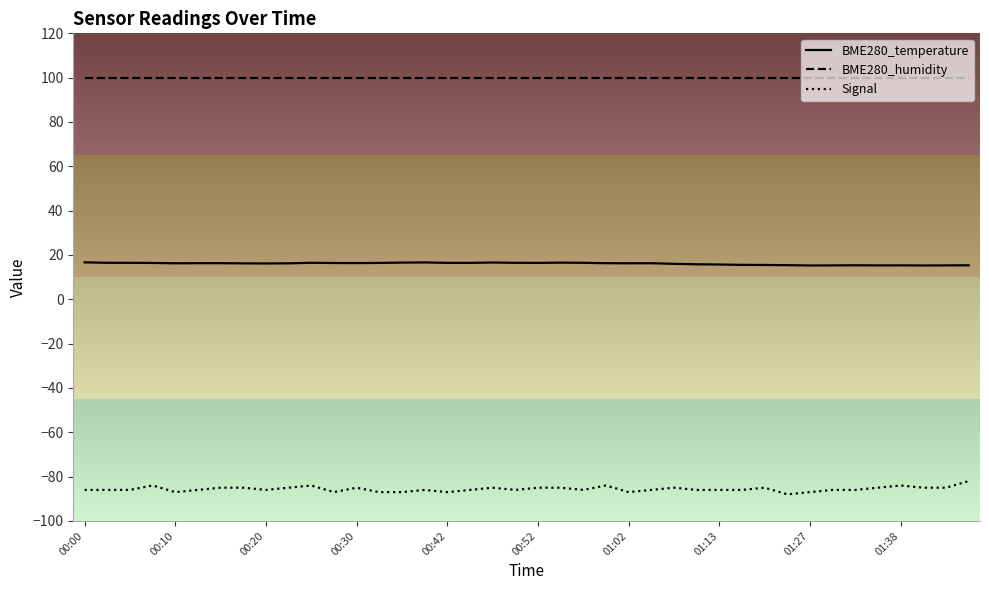

Which series has the widest spread of values?

Signal